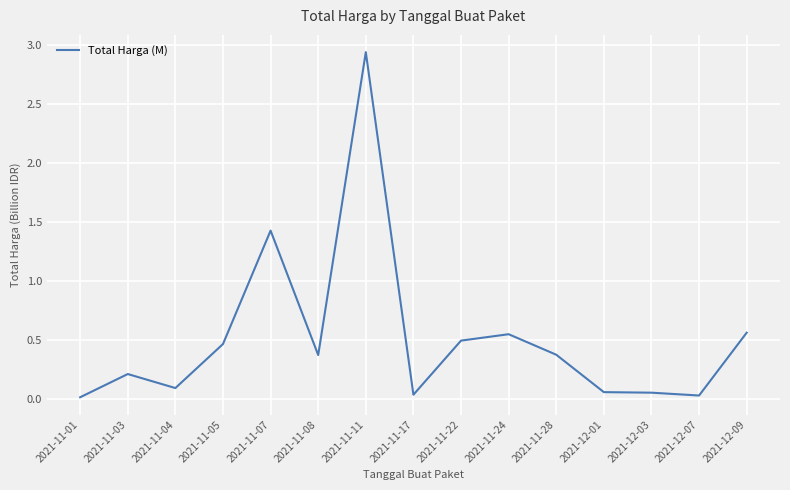

What position from the left is 2021-11-07?

5